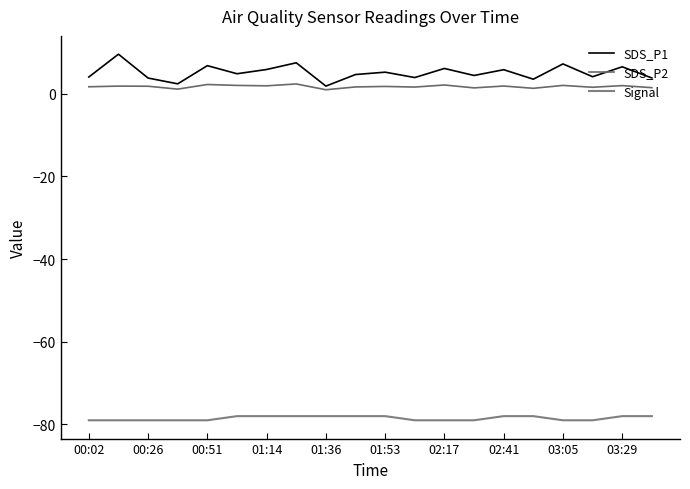

Does the chart display data point markers on the line(s)?

No